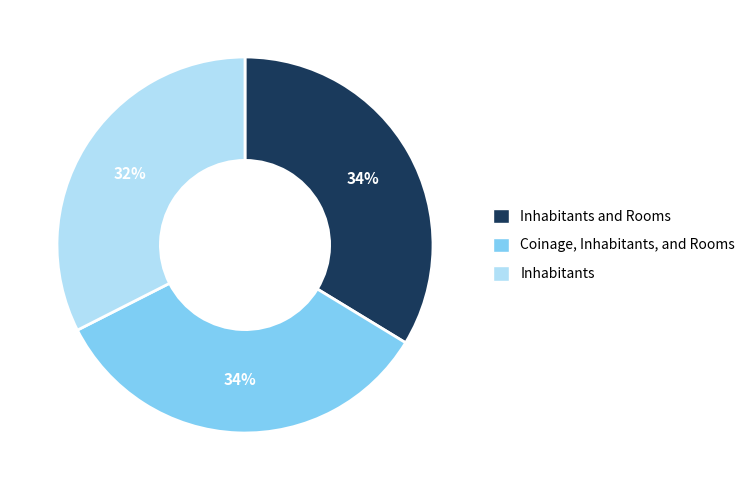

Count the number of slices in the pie.

3